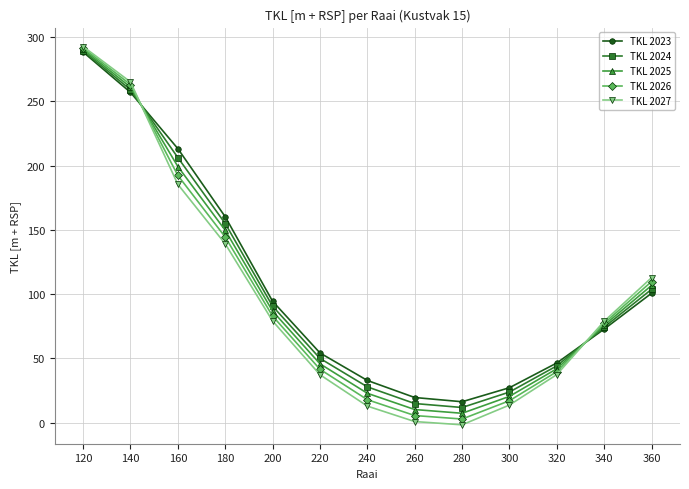

Is this an area chart (filled region under the line)?

No